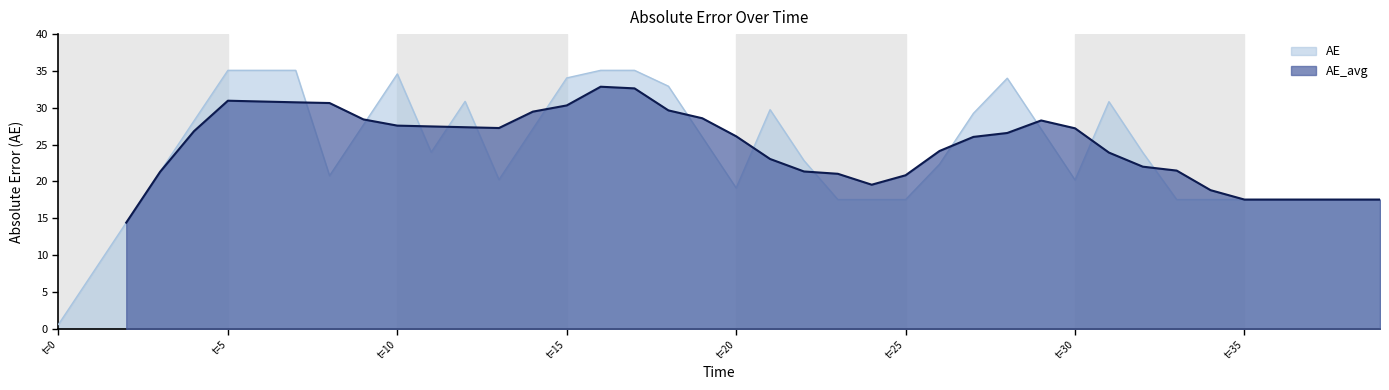

What is the value of the 33rd point from the left?

23.9